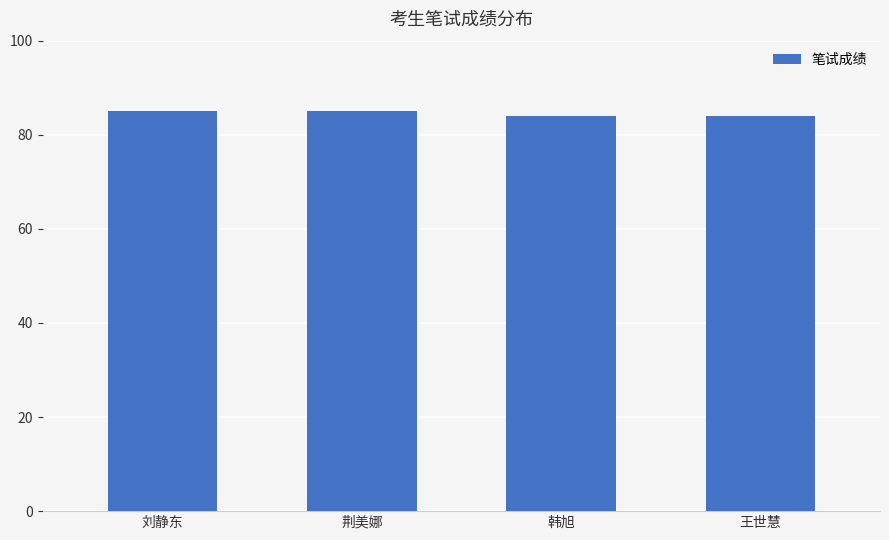

Read the value at 荆美娜.

85